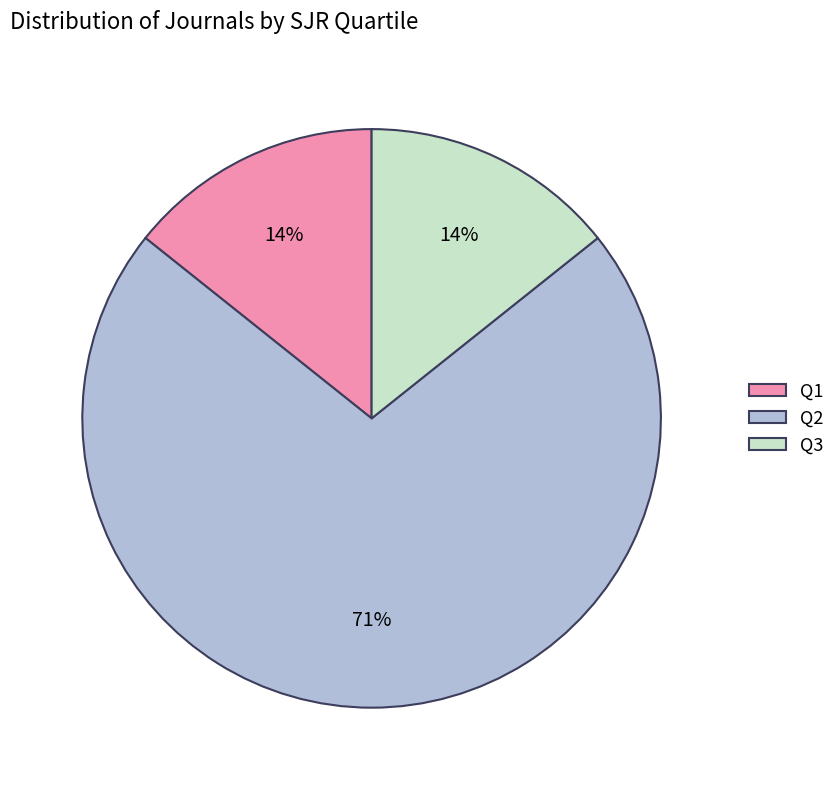

Which slice is the largest?

Q2